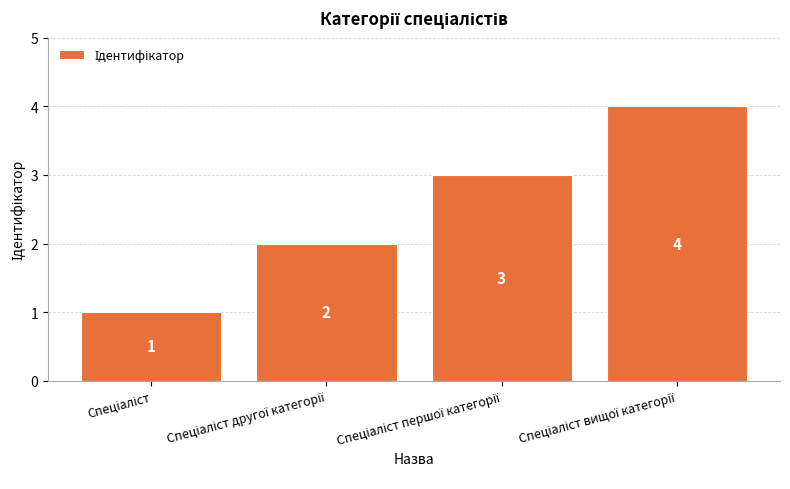

What is the difference between the maximum and minimum values?

3